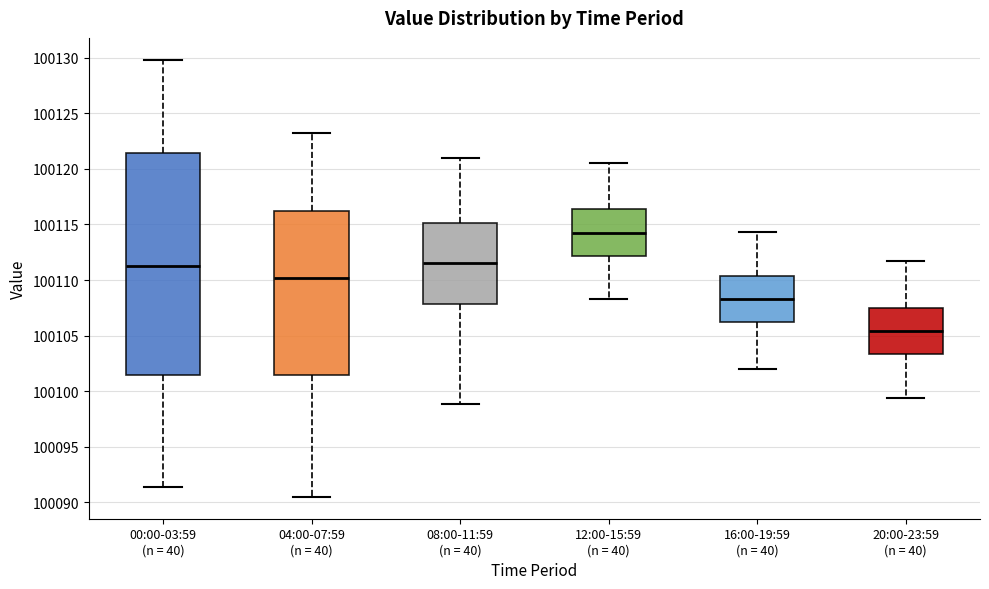

Where does the lower whisker of the box for 16:00-19:59 (n = 40) end on the y-axis? The values are not printed on the chart, so give them approximately, as read against the axis.

100102.0